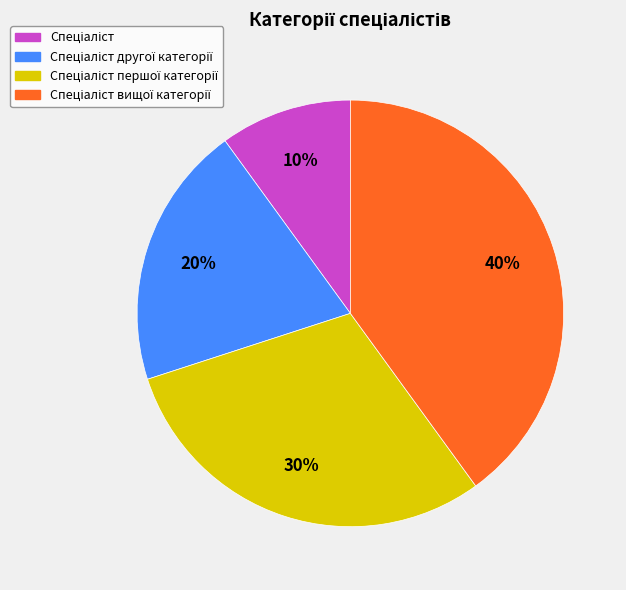

Is there a majority slice in this chart?

No